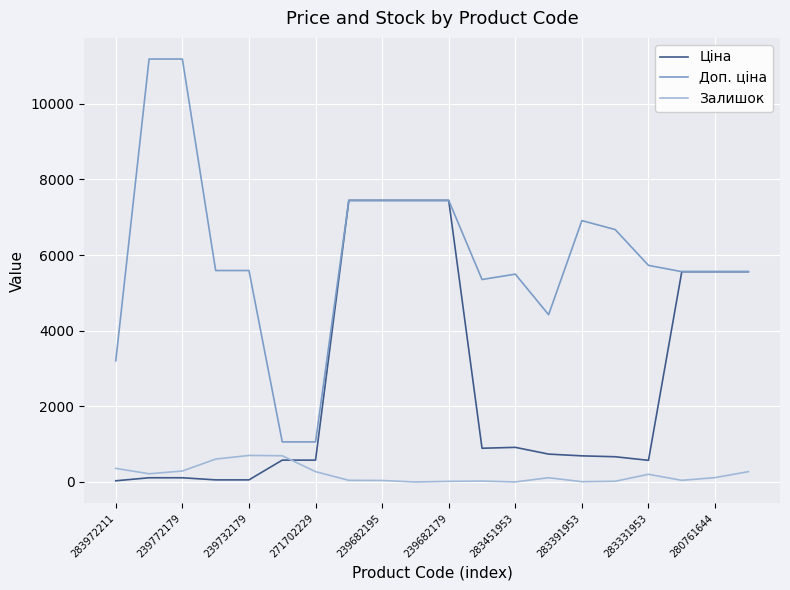

True or false: Доп. ціна and Залишок intersect in this chart.

False